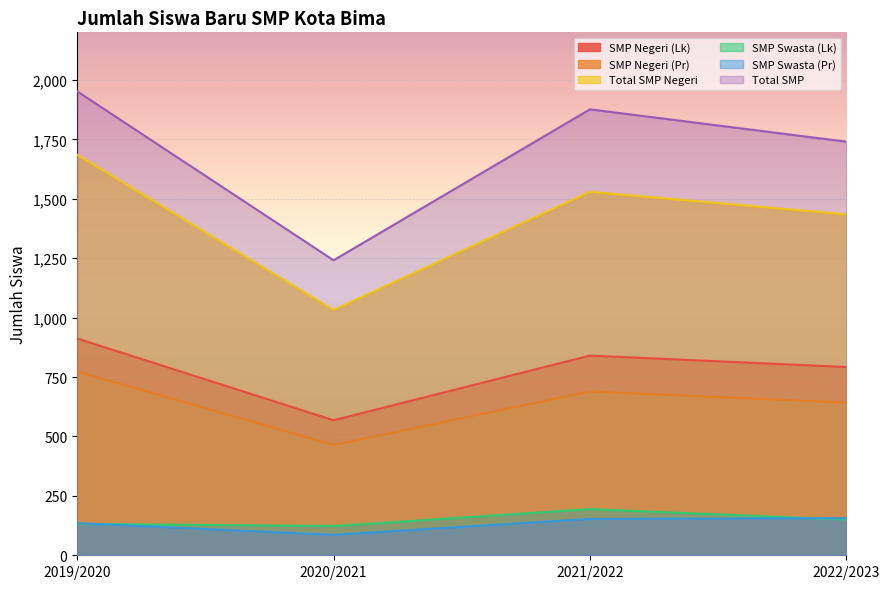

What is the difference between the highest and lowest values at 2022/2023?

1590